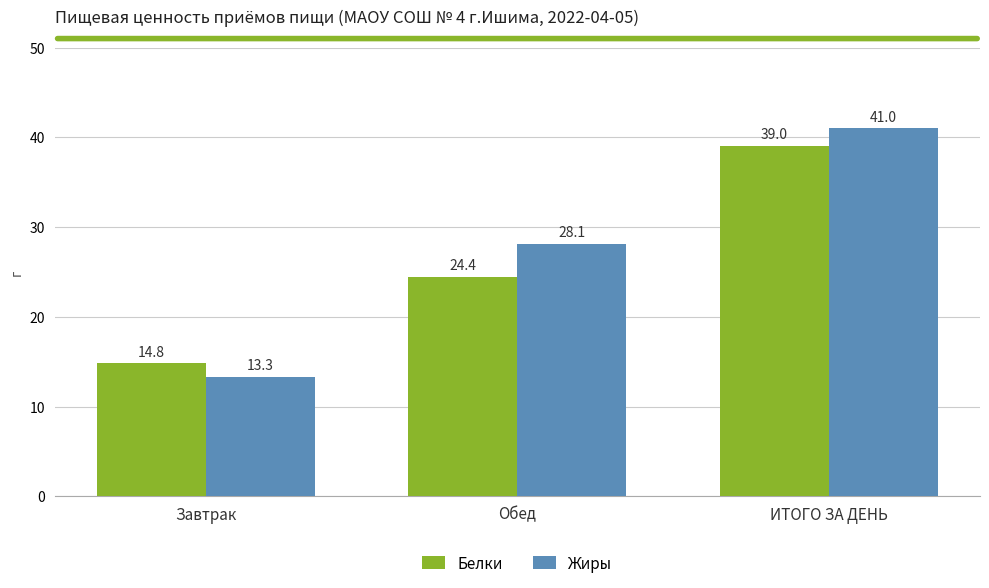

Which category has the highest value in the Белки series?

ИТОГО ЗА ДЕНЬ